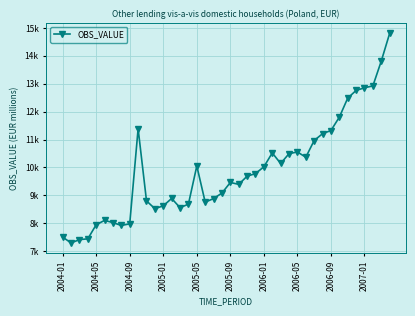

What is the smallest value displayed?

7289.9